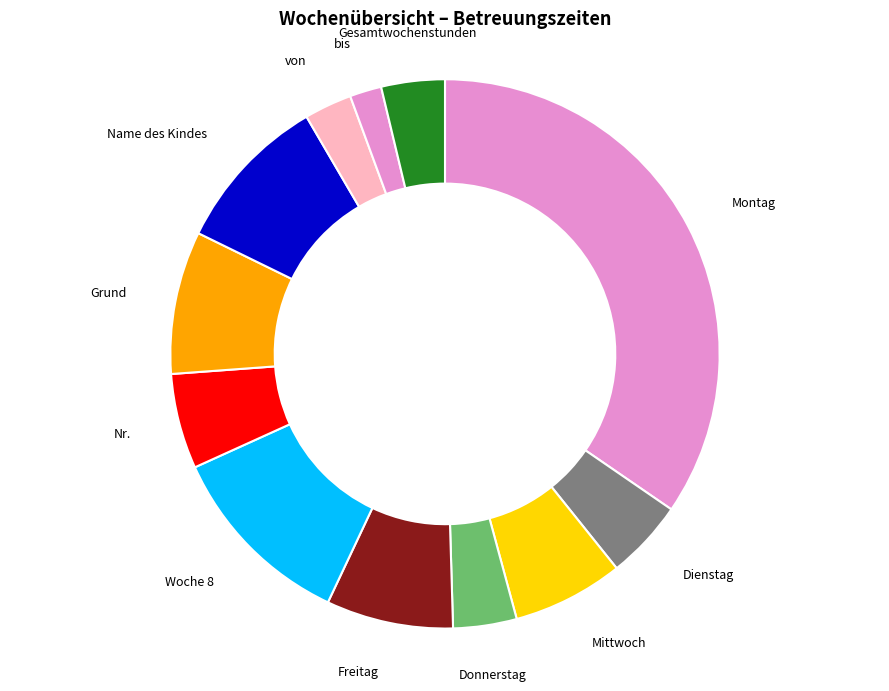

Which category has the smallest portion of the pie?

bis